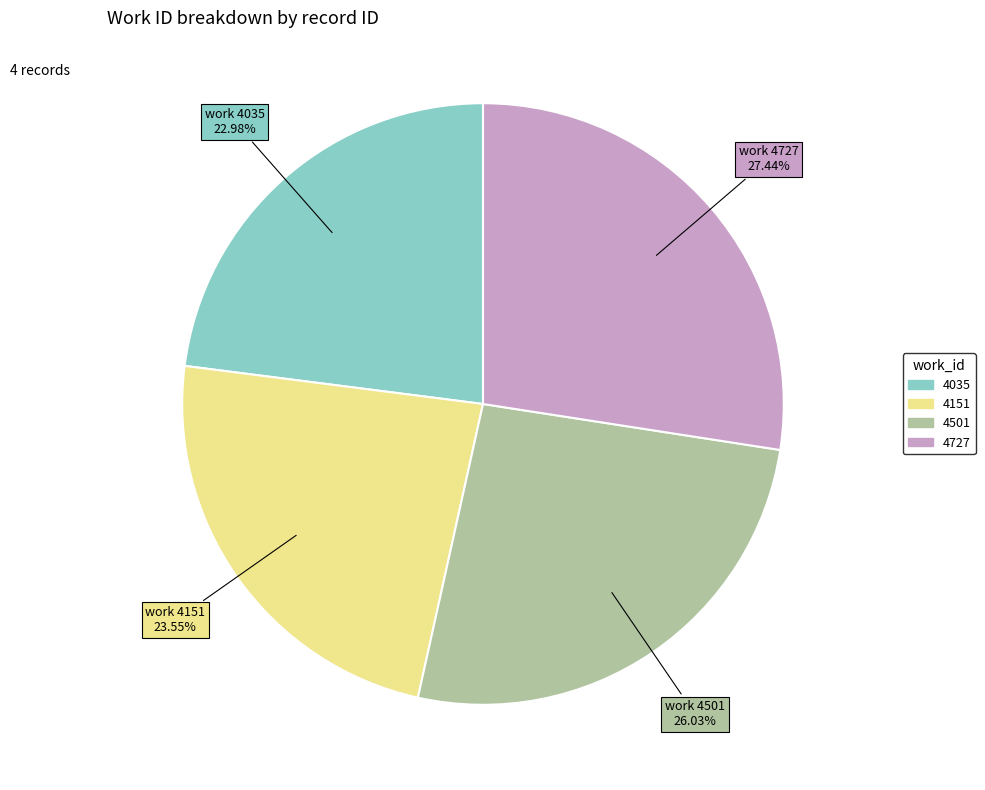

Is there a majority slice in this chart?

No